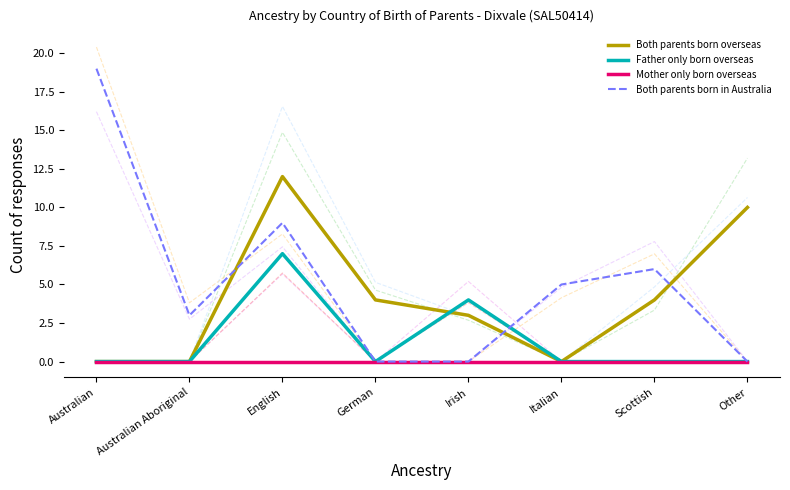

At how many categories does at least one series exceed 7?

3